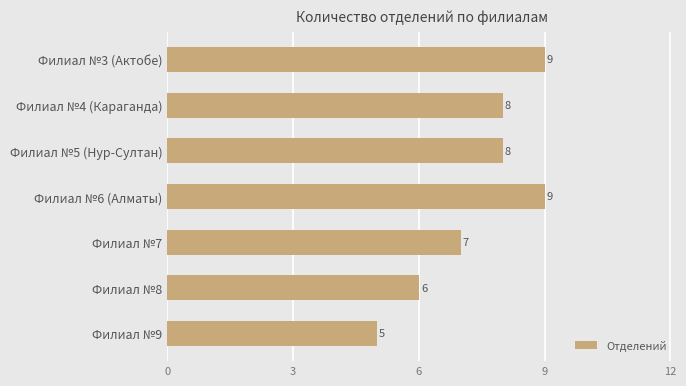

What is the difference between the maximum and minimum values?

4